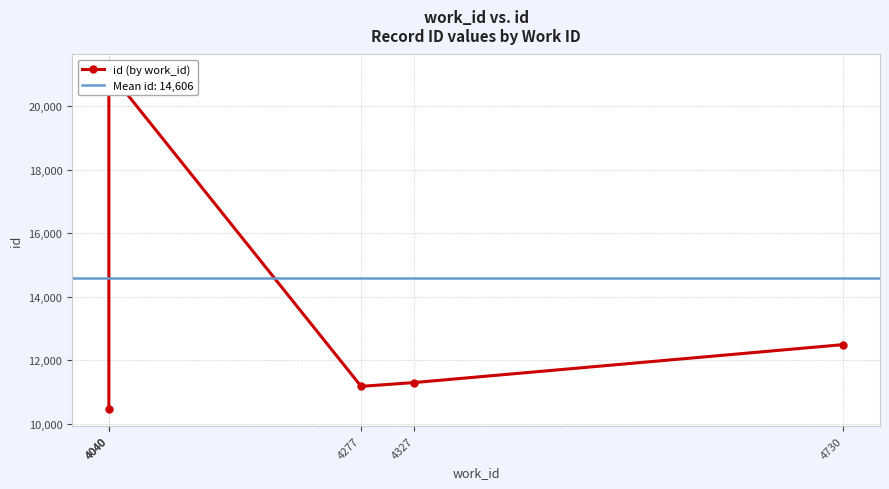

Read the value at 4040, to the nearest 10.

10460